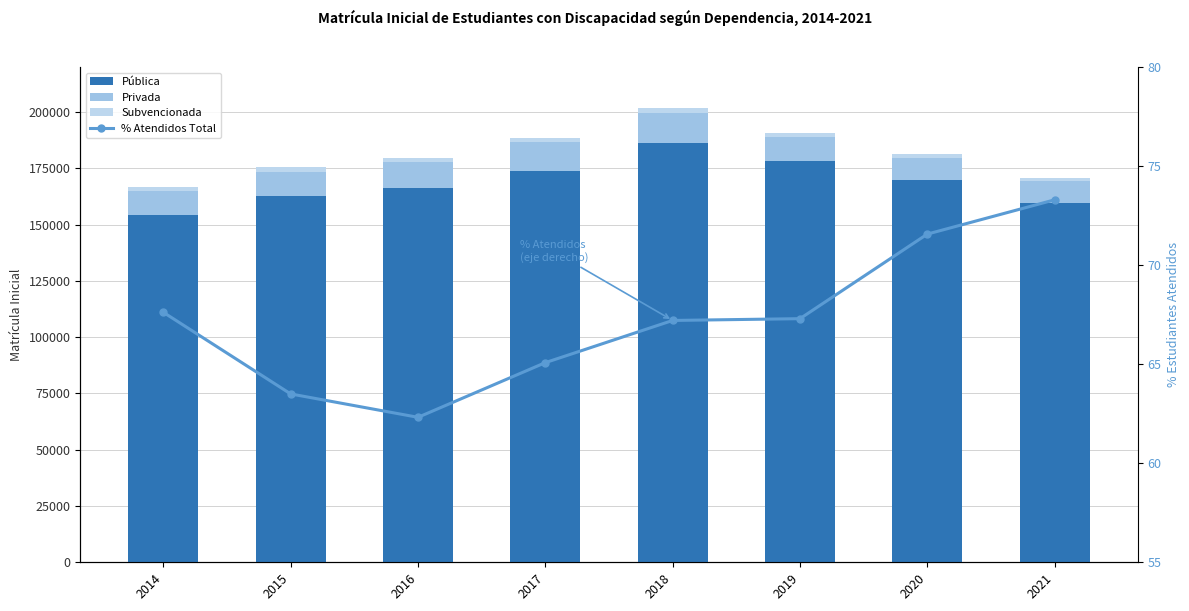

True or false: % Atendidos Total has a value of 36.7 at 2017.

False